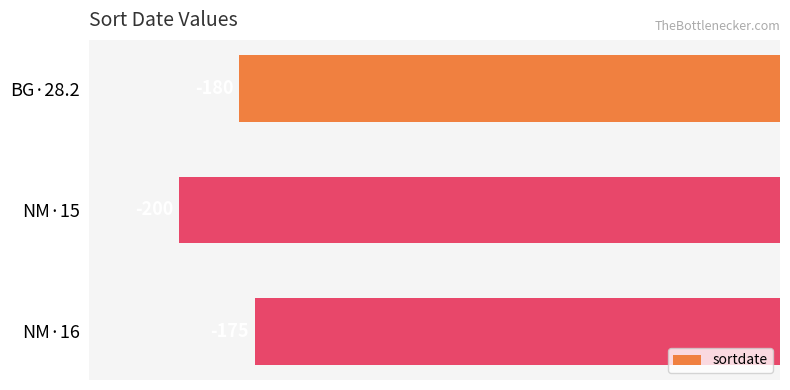

What is the difference between the values at NM·16 and BG·28.2?

5